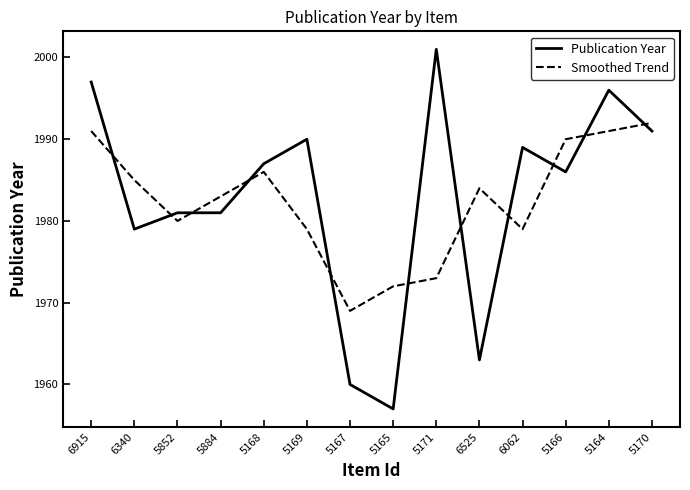

What position from the right is 5166?

3